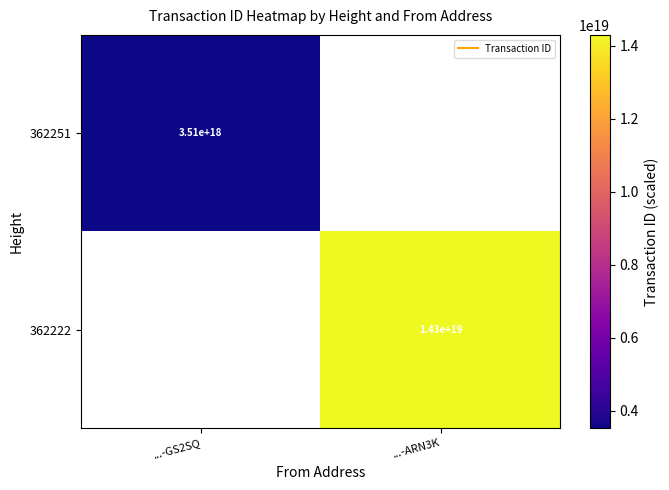

What is the maximum value for 362251?

3513556496591357952.0